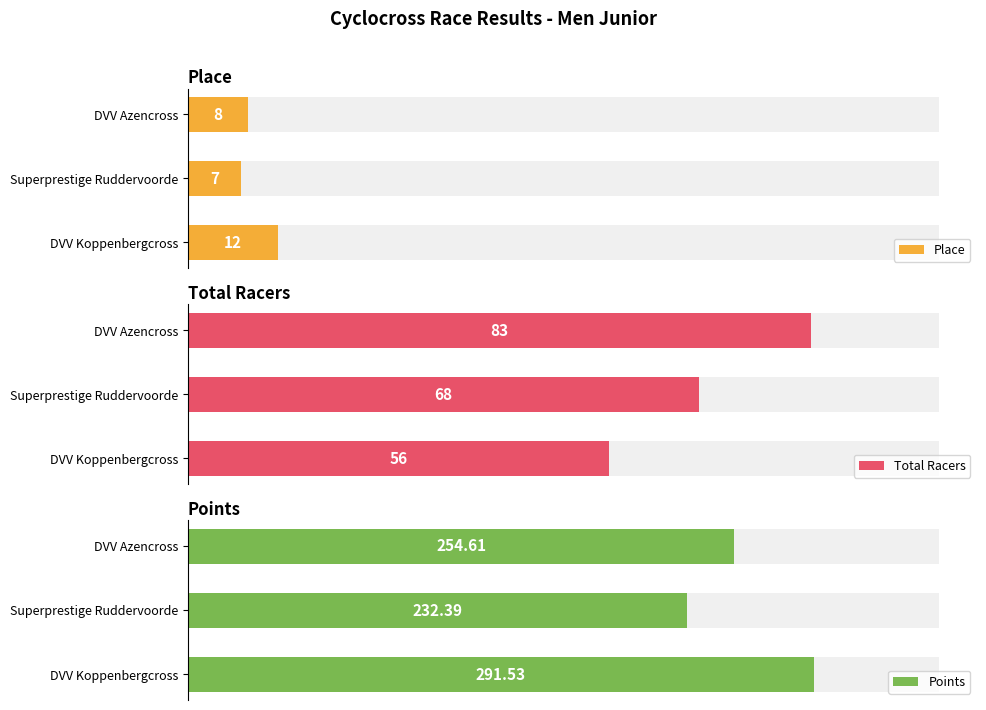

How many categories are shown in the chart?

3